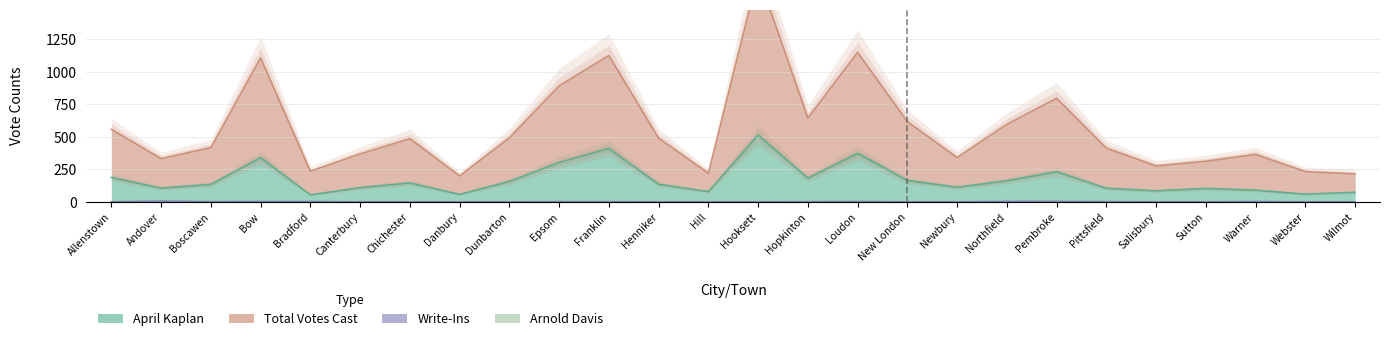

True or false: April Kaplan and Total Votes Cast cross at least once.

False